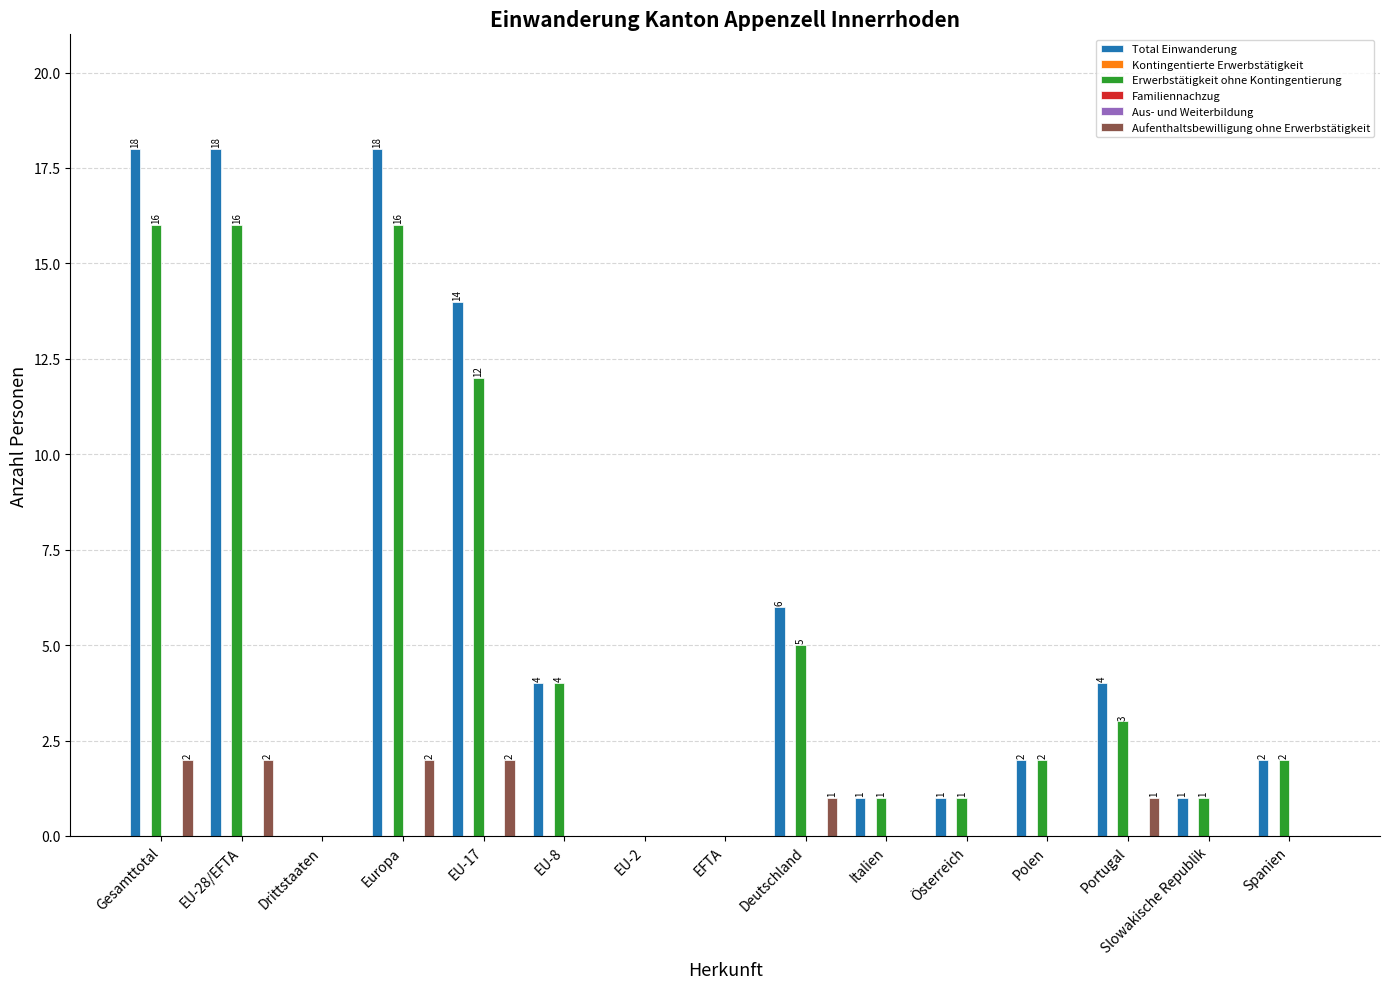

What is the difference between the Total Einwanderung values at EU-8 and EU-28/EFTA?

14